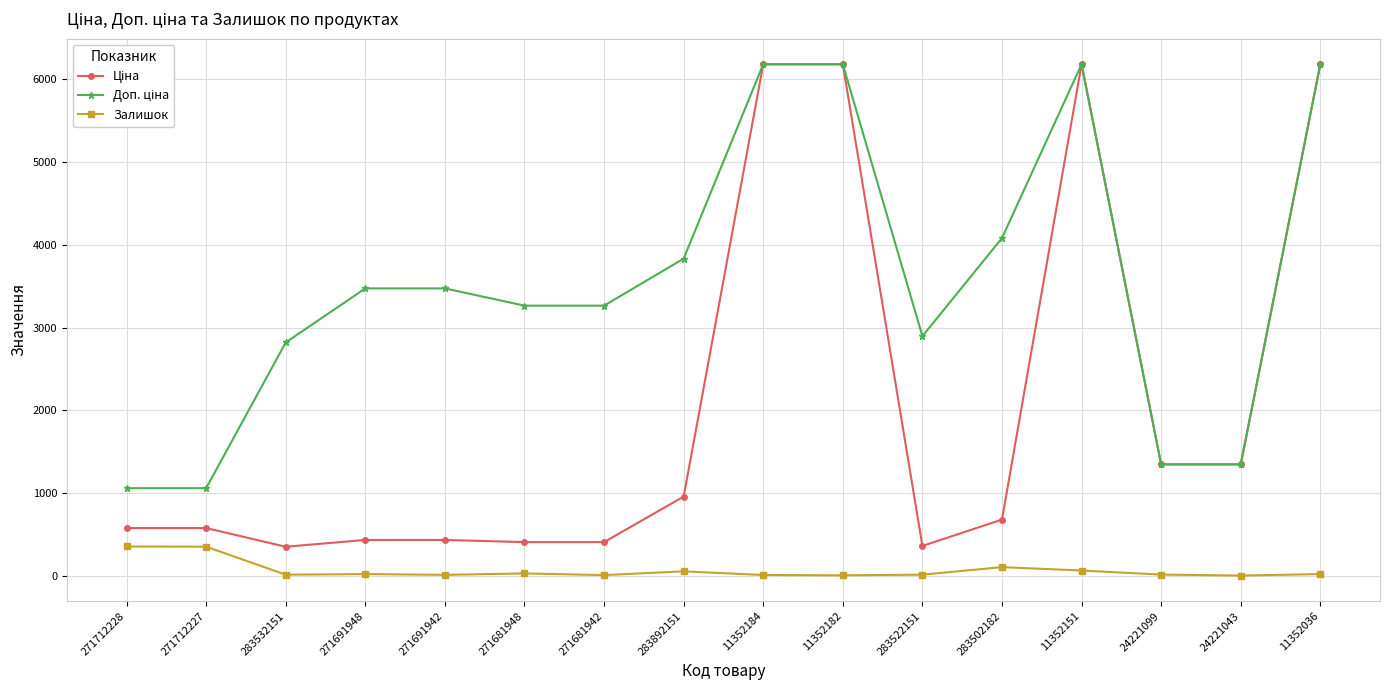

True or false: Залишок has more than 0 points higher than both neighbors.

True